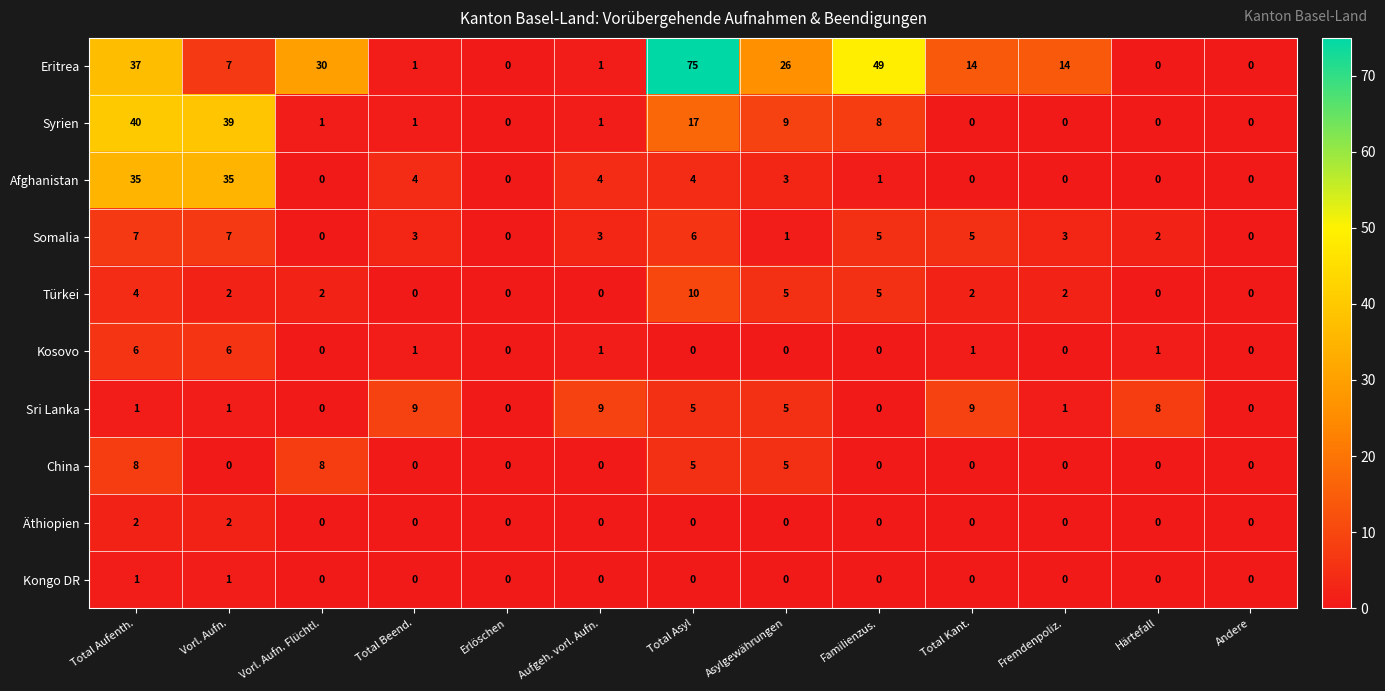

What is the greatest value displayed?

75